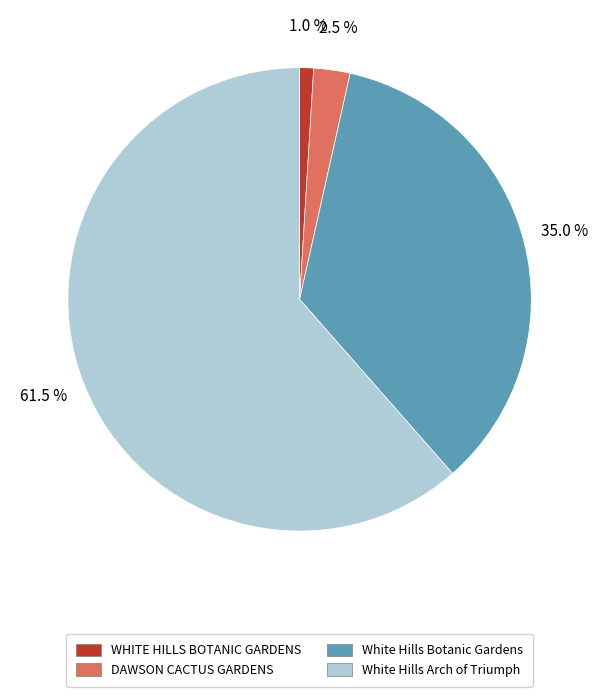

How many slices are in this pie chart?

4